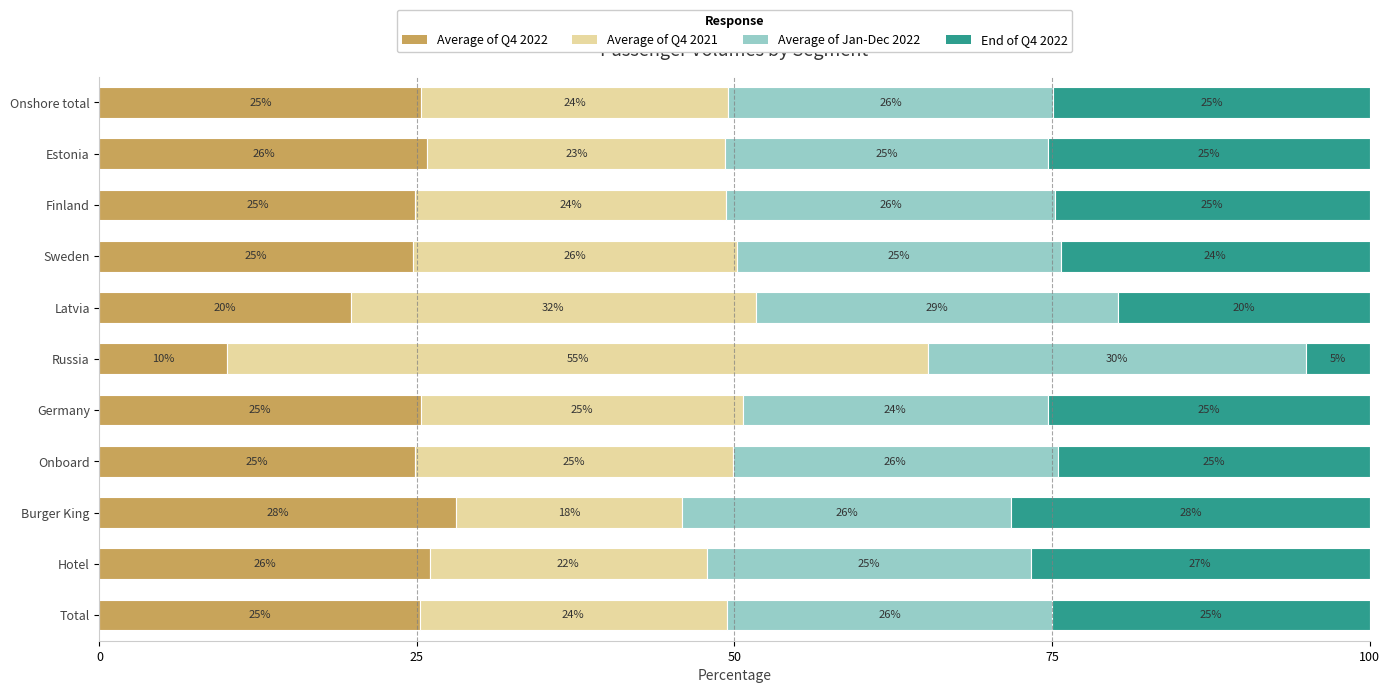

How many series are shown in this chart?

4